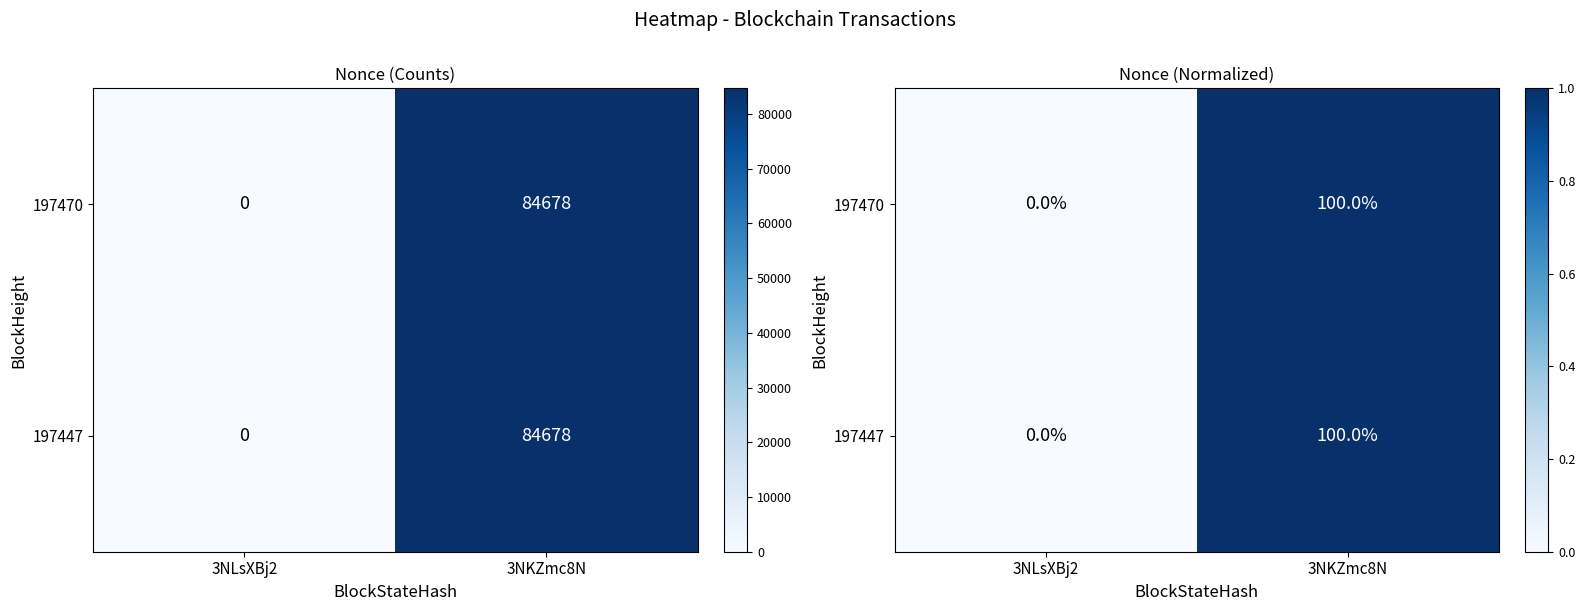

Which has a higher value, 3NKZmc8N or 3NLsXBj2?

3NKZmc8N